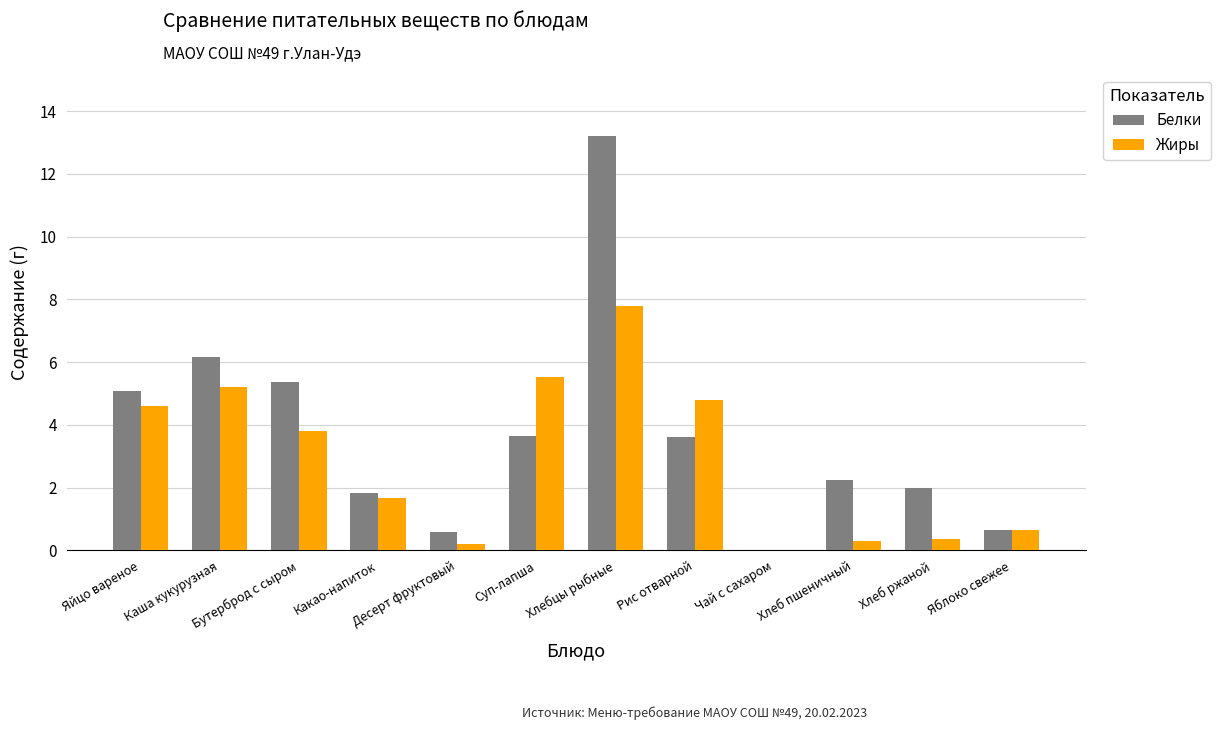

Between Десерт фруктовый and Суп-лапша, which series saw the biggest shift?

Жиры